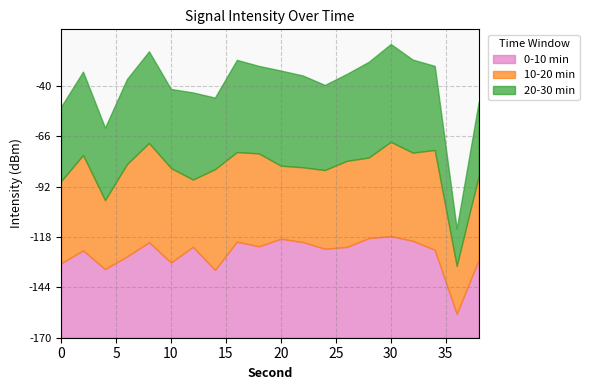

At 18, list the series in order from smallest to largest.

20-30 min, 0-10 min, 10-20 min